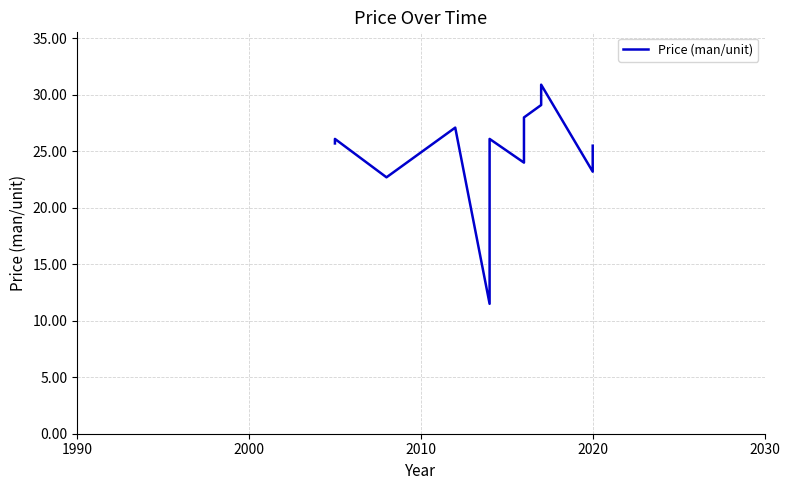

How many lines are shown in the chart?

1